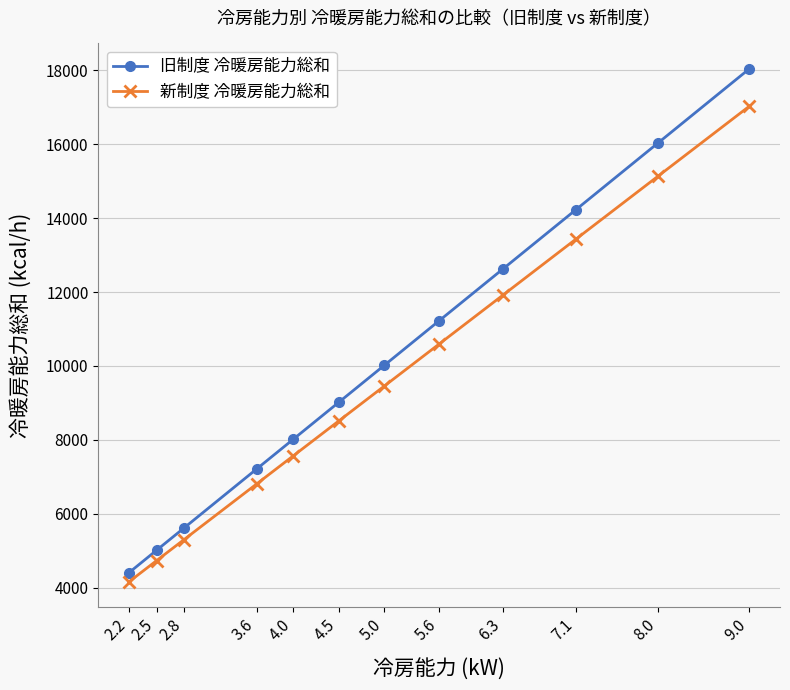

What is the sum of all 新制度 冷暖房能力総和 values?

114623